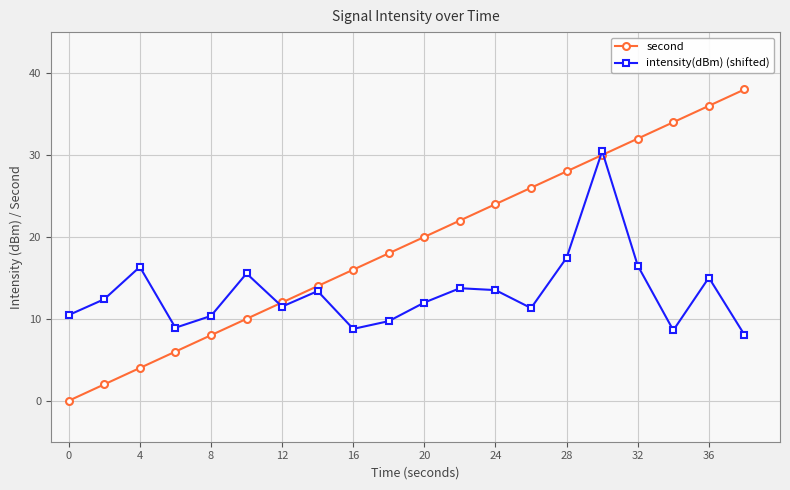

What is the lowest value of the intensity(dBm) (shifted) series?

8.1